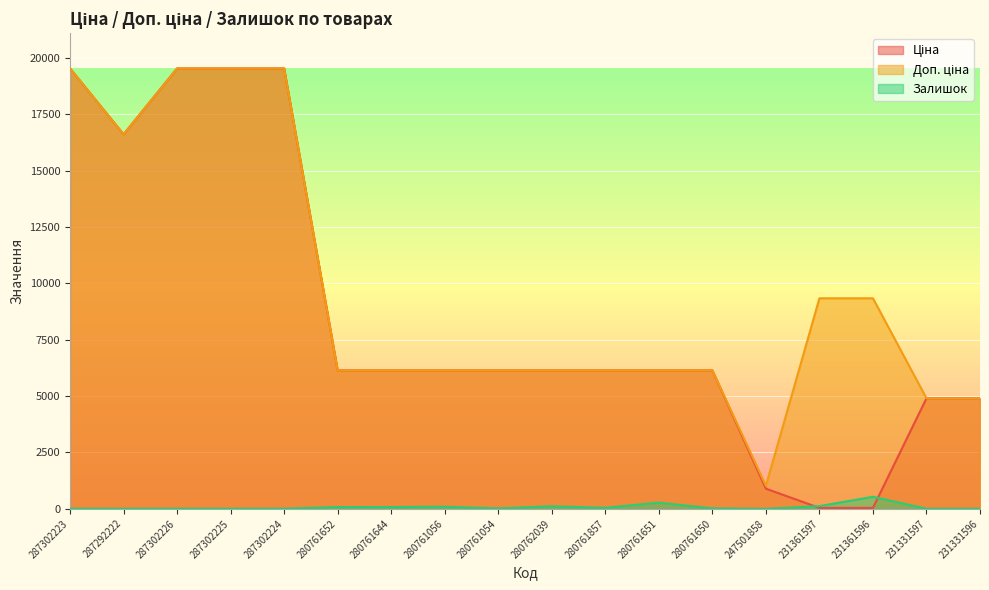

Rank the series at 247501858 from lowest to highest value.

Залишок, Ціна, Доп. ціна